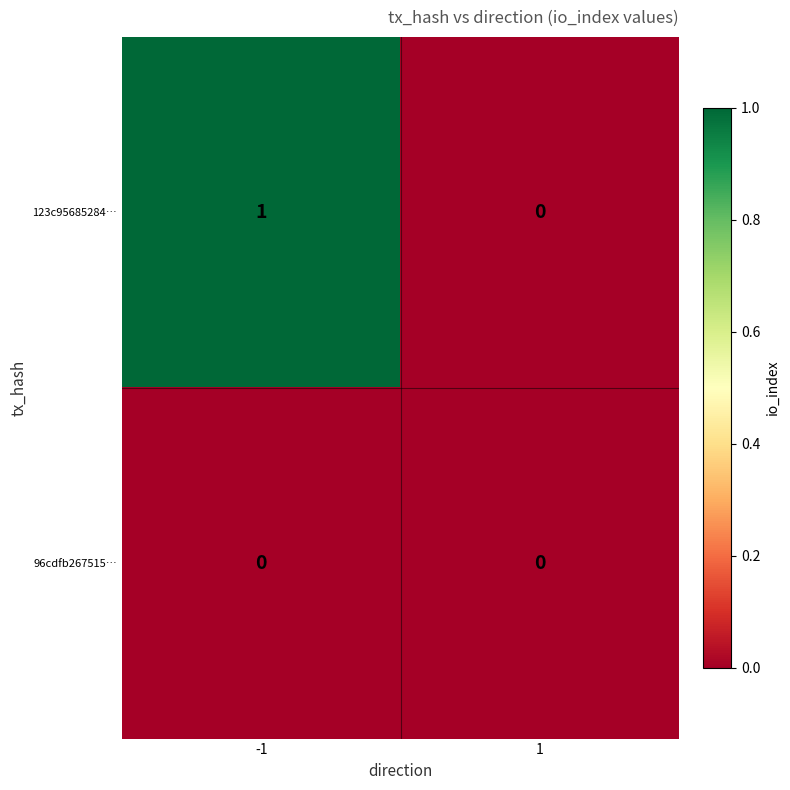

Which category has the highest value across all series?

-1